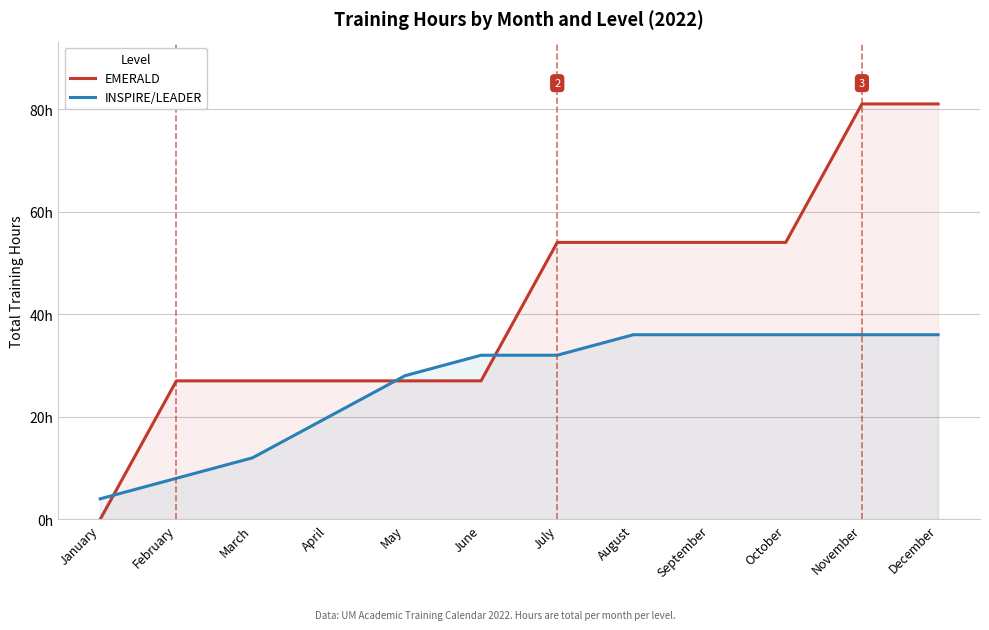

What is the value of the INSPIRE/LEADER point at the 12th from the left?

36